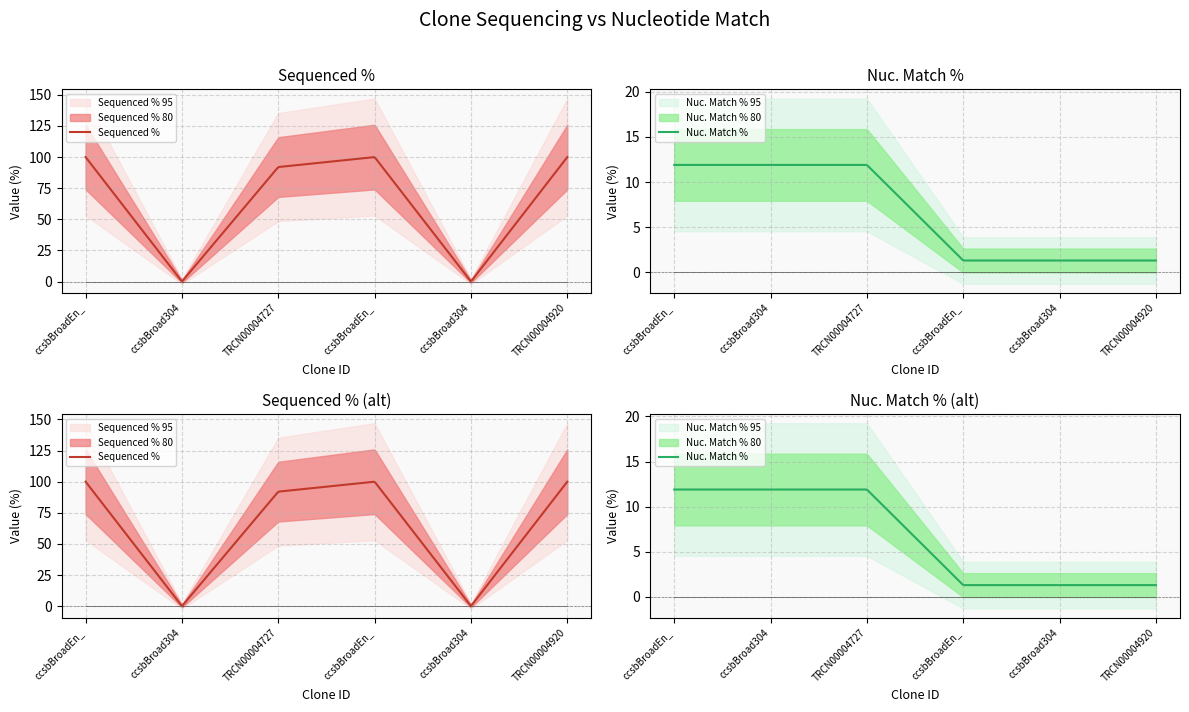

After their last crossing, which series has the higher values: Nuc. Match % or Sequenced %?

Sequenced %